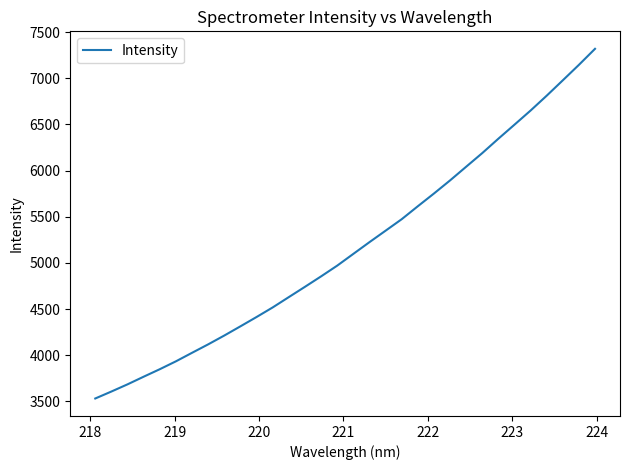

What is the greatest value displayed?

7318.5